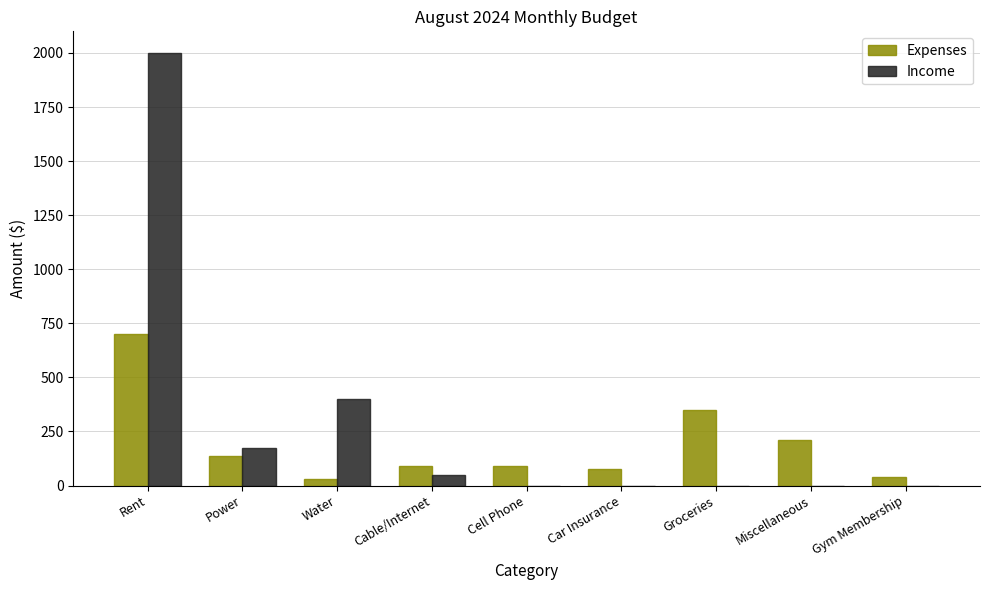

Between Rent and Car Insurance, which series saw the biggest shift?

Income